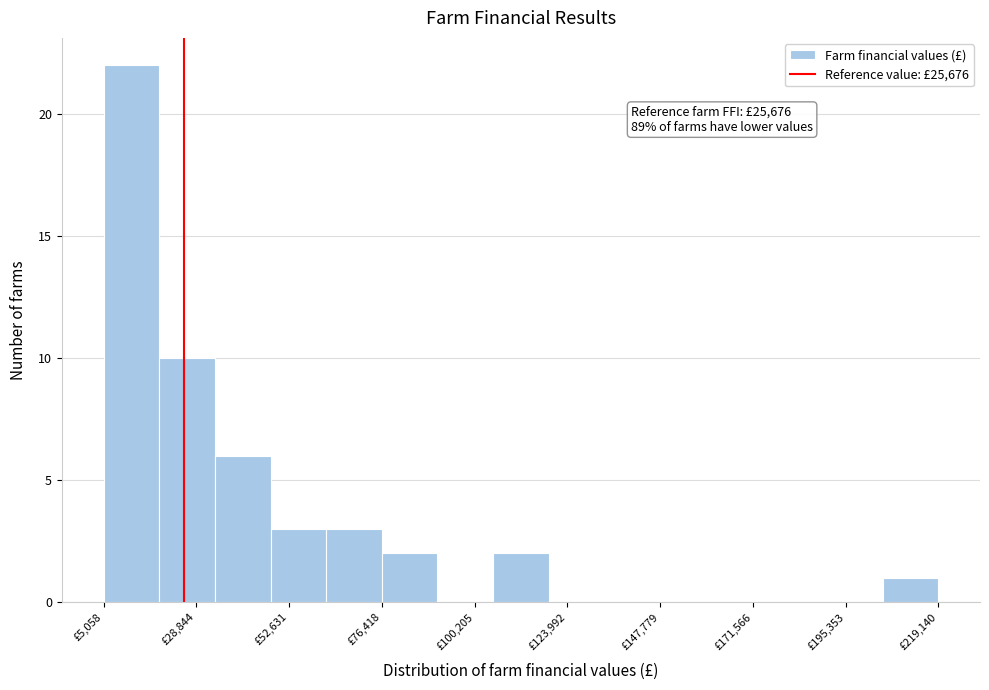

Read against the x-axis, roughly where is the centre of the tallest bar?

10000